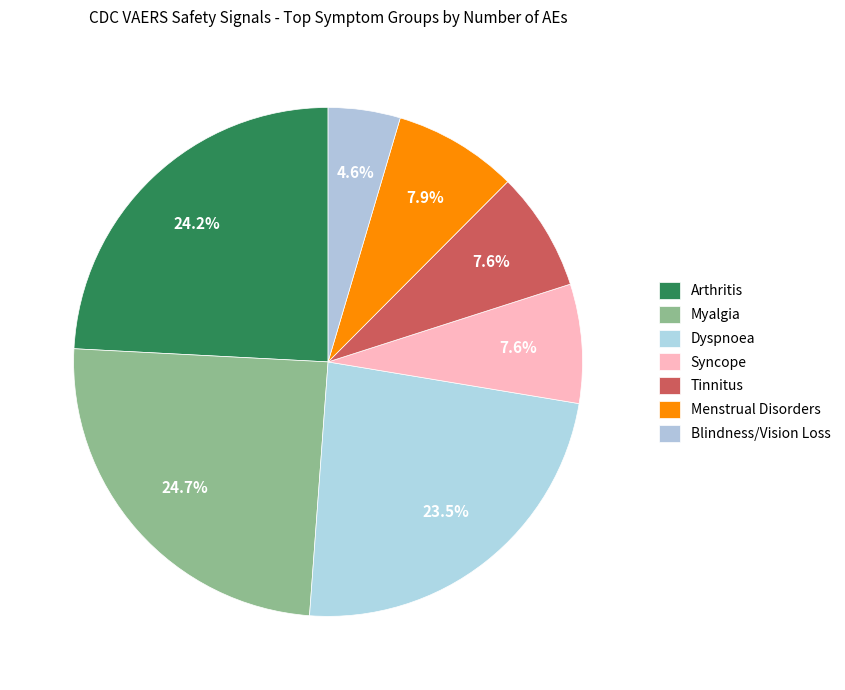

To the nearest percent, what percentage of the pie is Arthritis?

24%